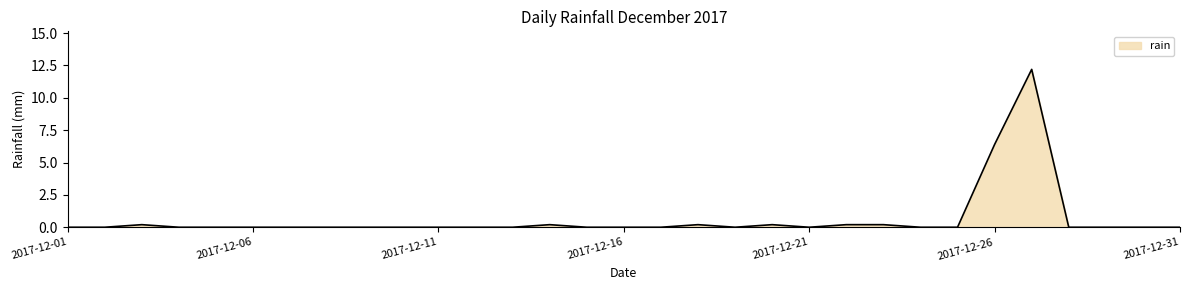

What is the maximum value shown in the chart?

12.2